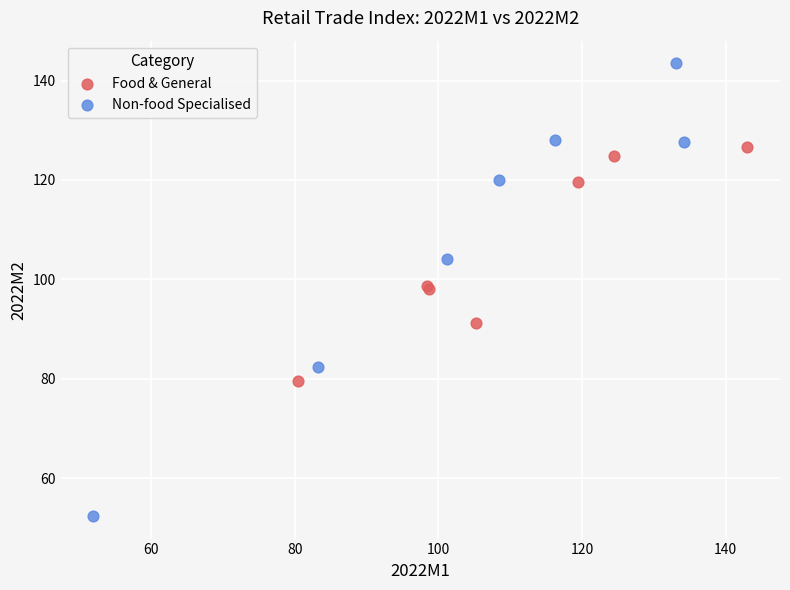

Which series has the widest spread of Y values?

Non-food Specialised